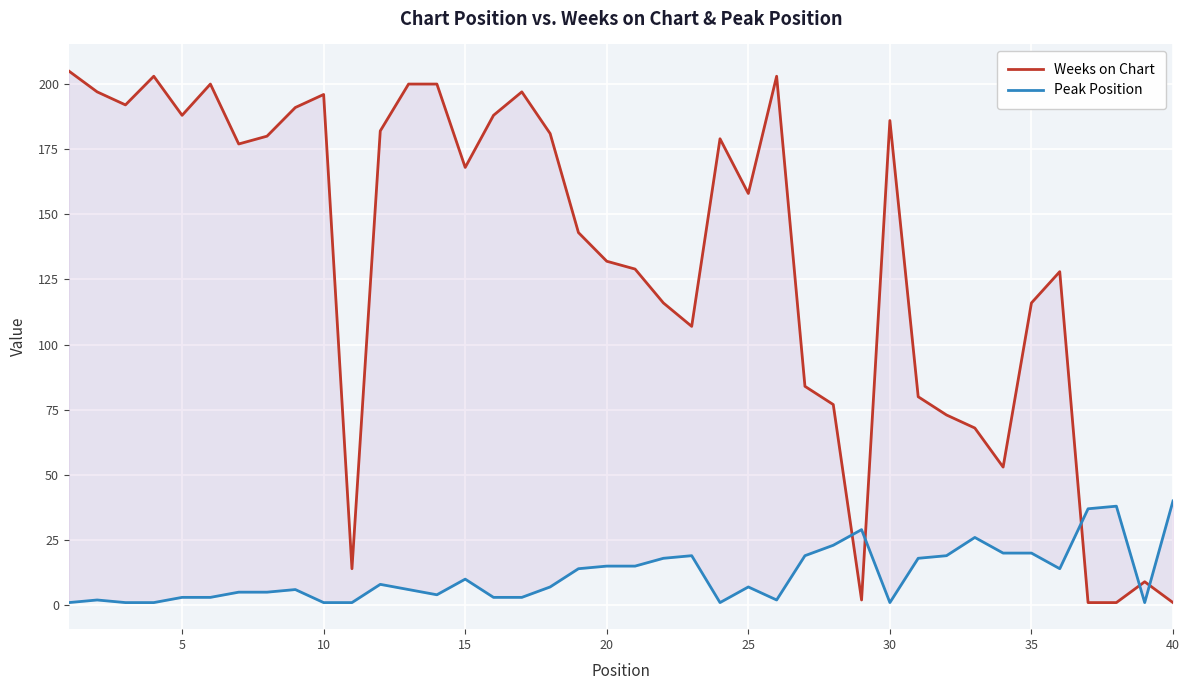

True or false: Weeks on Chart and Peak Position intersect in this chart.

True